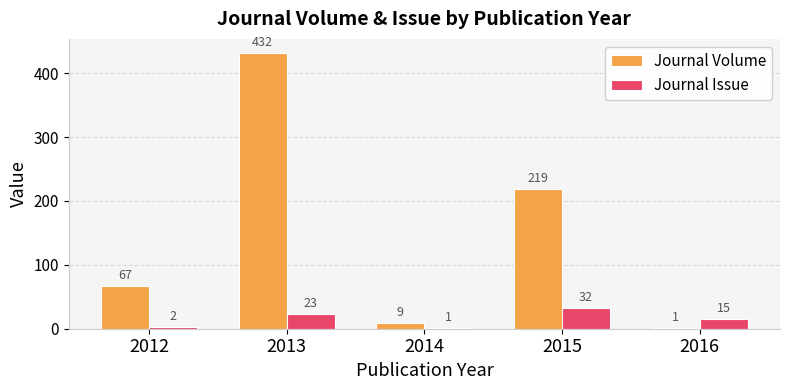

What is the maximum value shown in the chart?

432